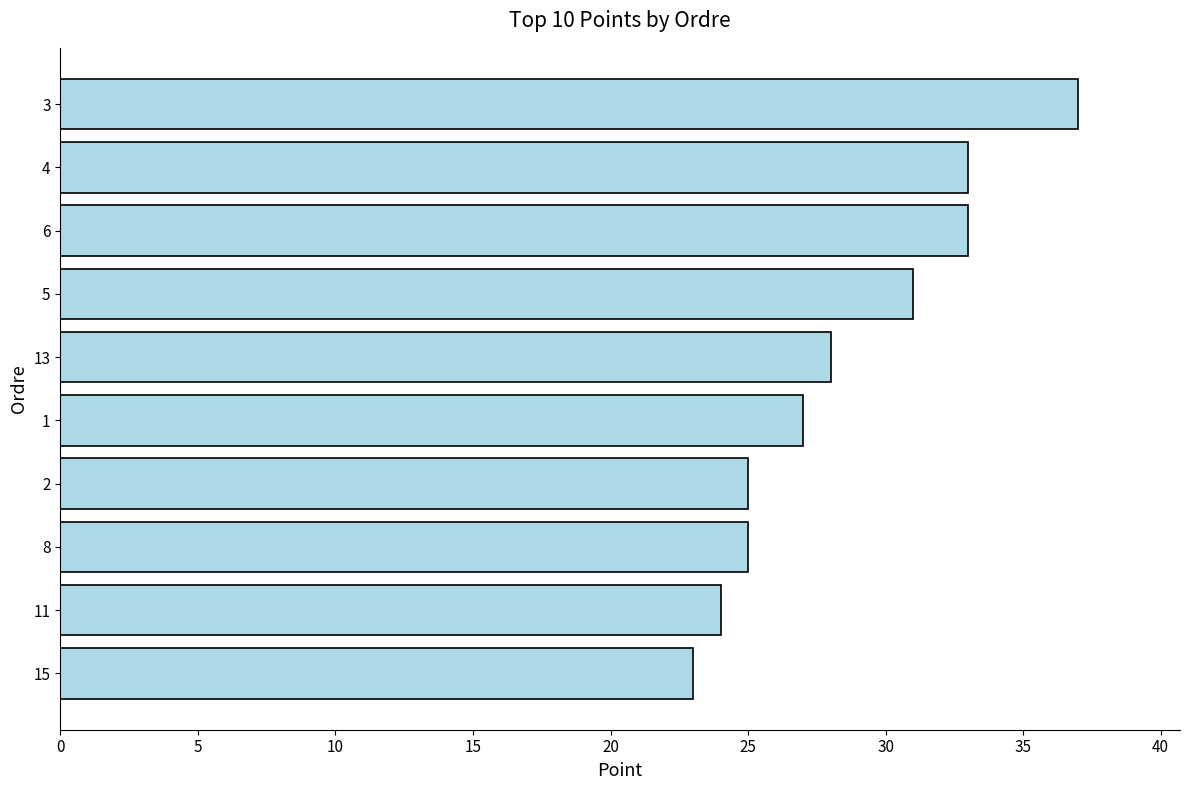

Where is the data nearest to the value 30?

5